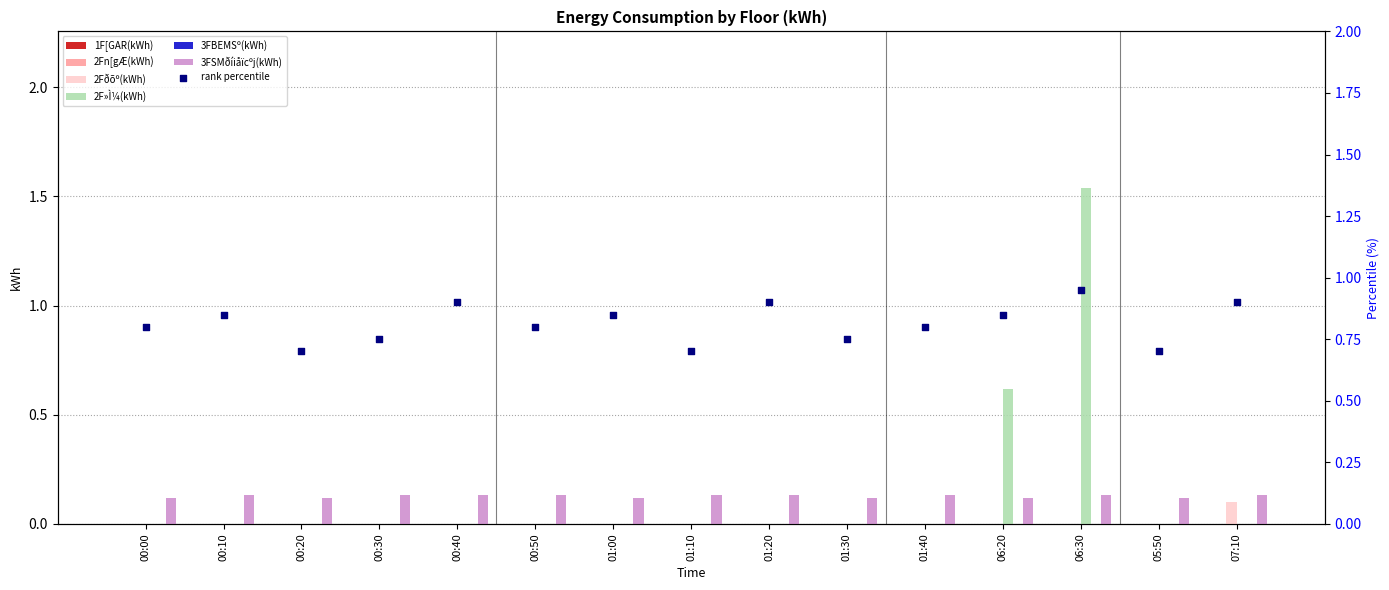

The 2F»Ì¼(kWh) series shows 0.5 at 01:10. True or false?

False